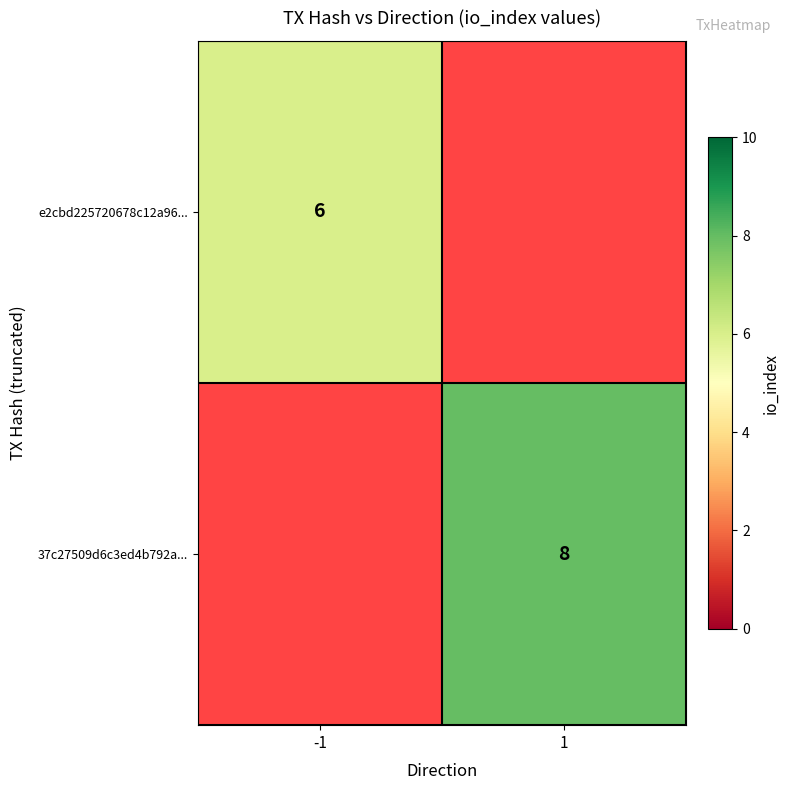

The 37c27509d6c3ed4b792a... series shows 3 at 1. True or false?

False